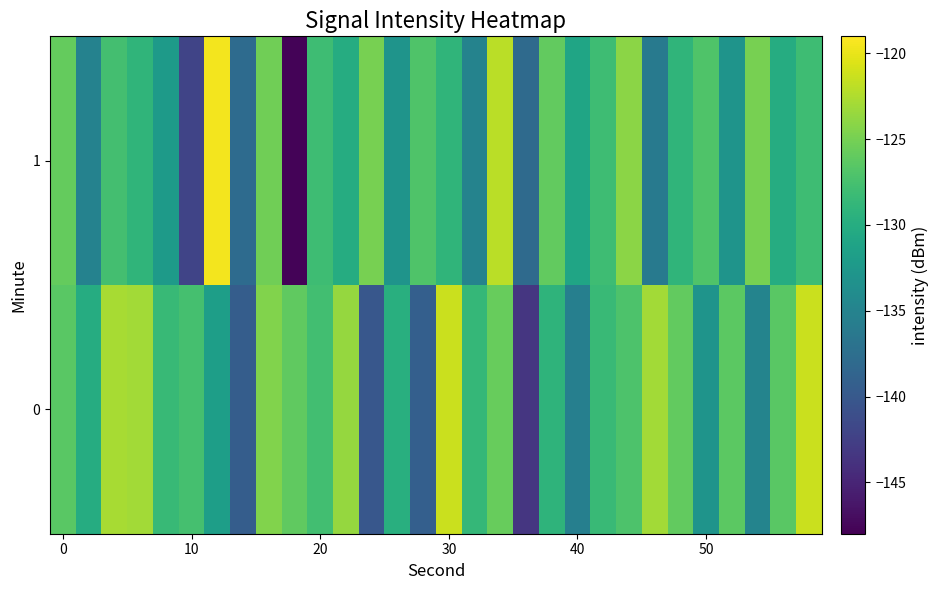

Rank the series by their maximum value, from highest to lowest.

1, 0